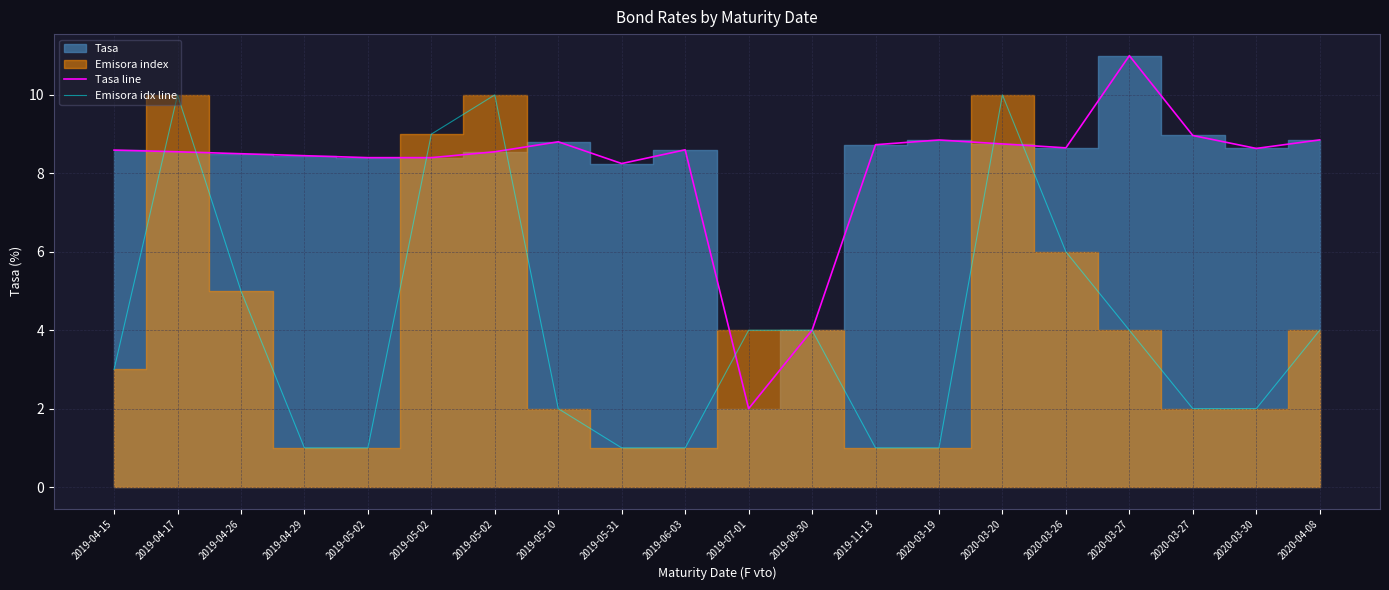

The Tasa line series shows 2.7 at 2020-03-27. True or false?

False